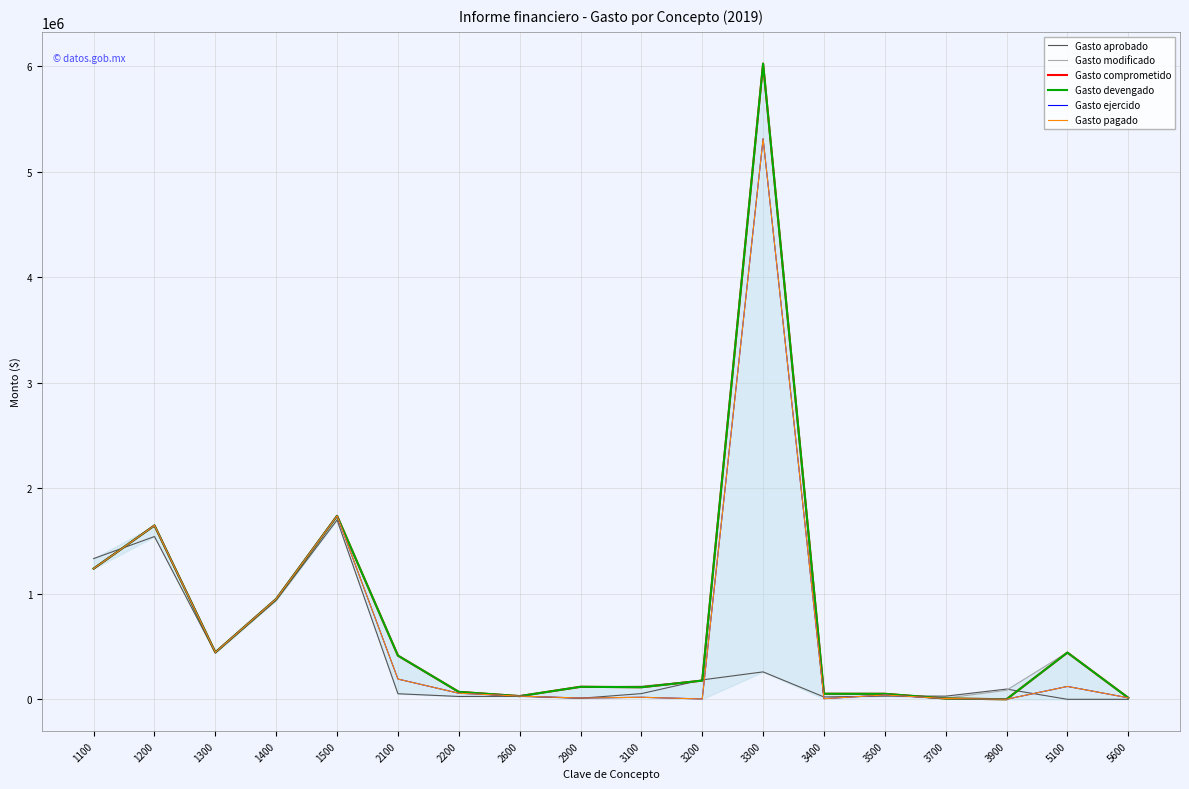

At which category does the chart reach its minimum across all series?

5100